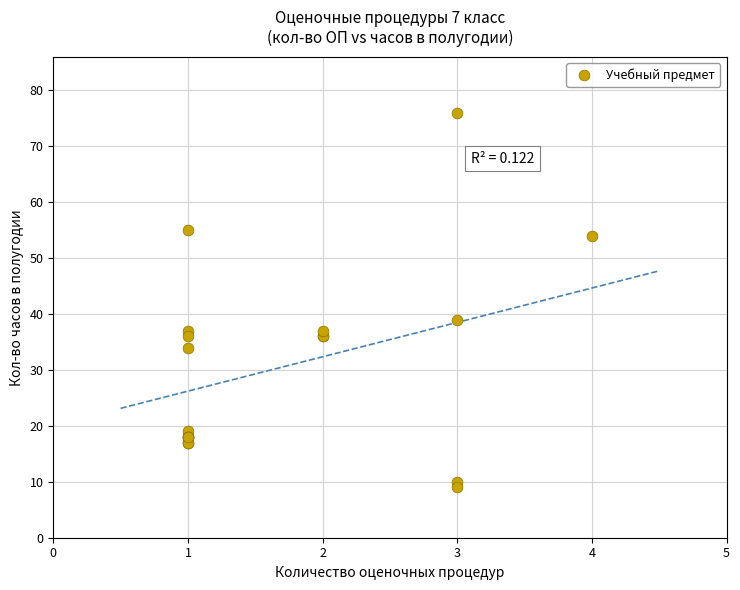

What Y value in the scatter plot is closest to 42?

39